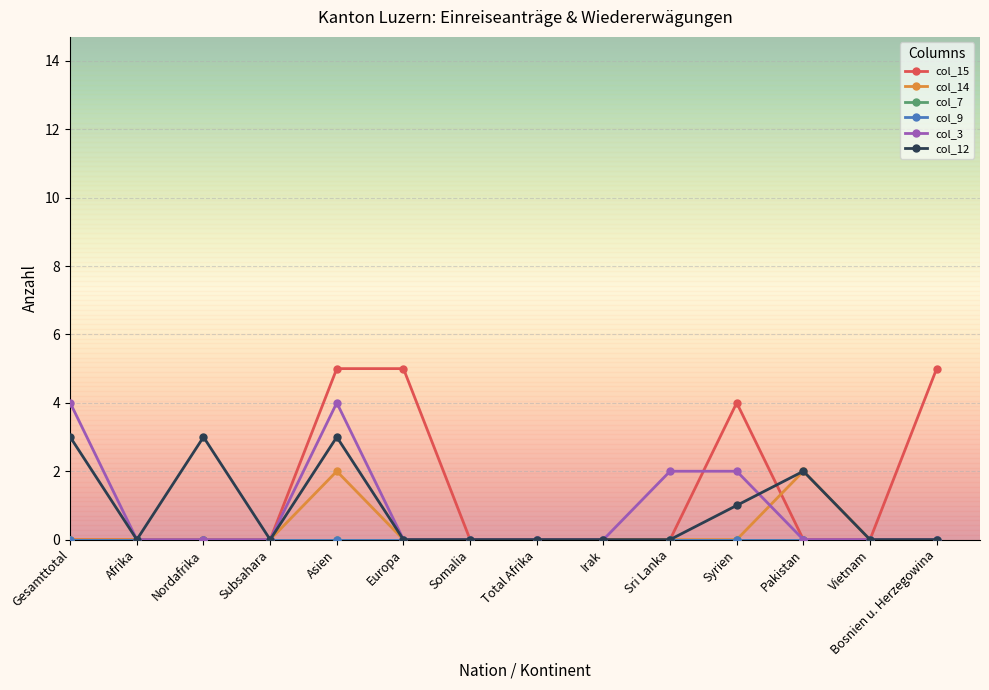

Is this an area chart (filled region under the line)?

No